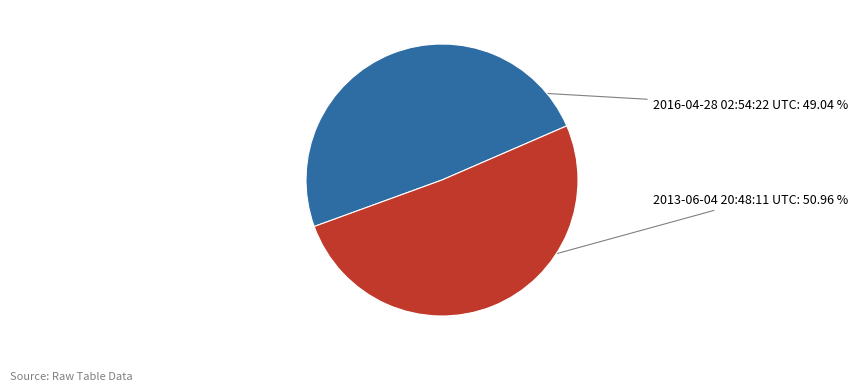

To the nearest percent, what is the combined percentage of 2016-04-28 02:54:22 UTC and 2013-06-04 20:48:11 UTC?

100%